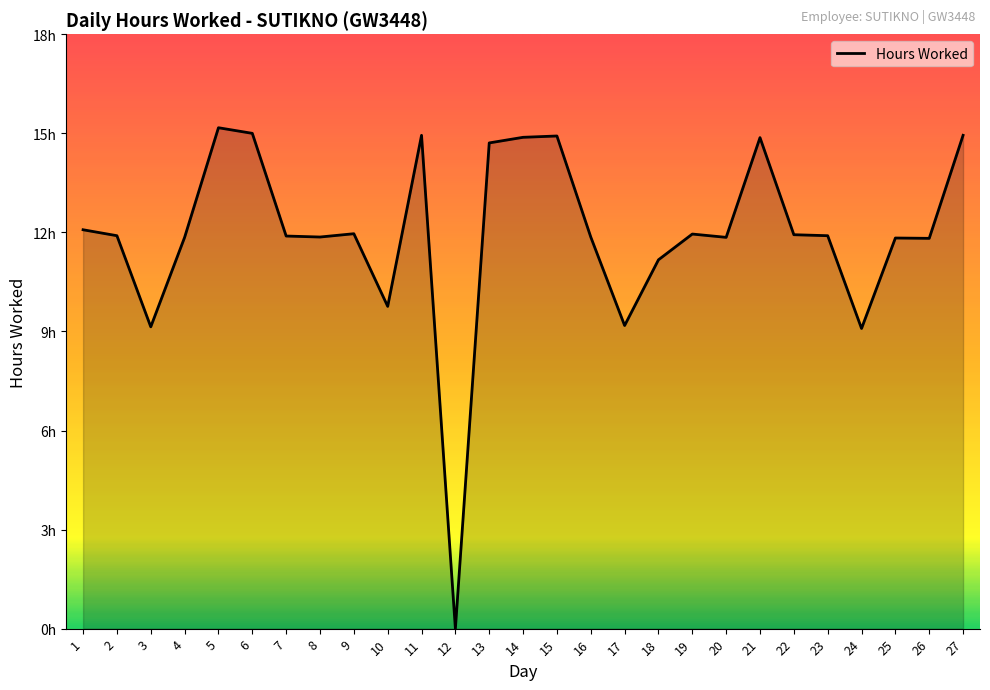

The chart shows a value of 14.9 at 15. True or false?

True